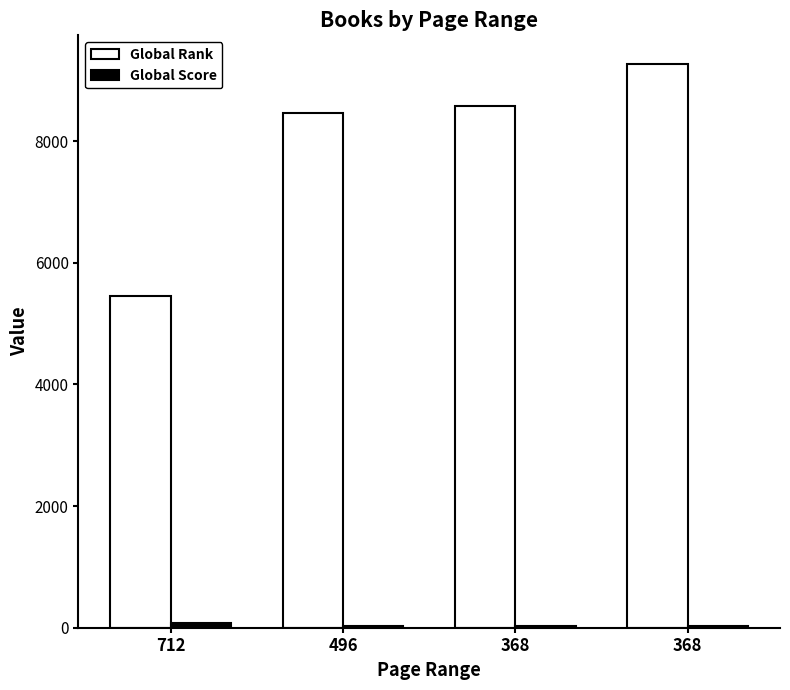

Reading left to right, extract all data points from this chart.

Global Rank: 712=5455	496=8457	368=8575	368=9274
Global Score: 712=74	496=36	368=35	368=28